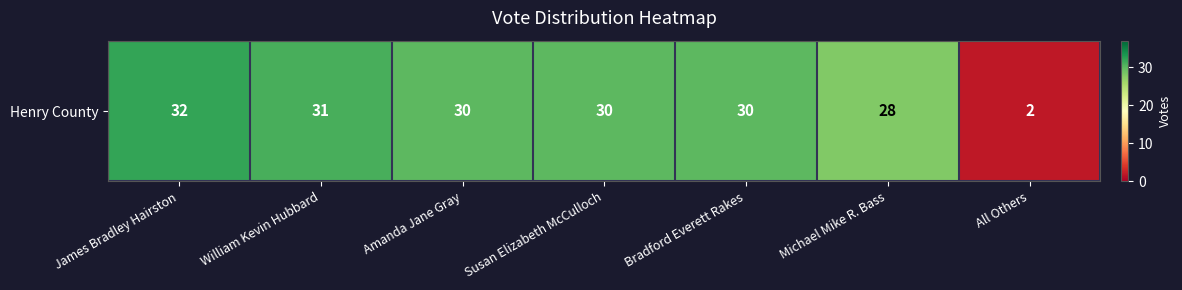

Count the number of categories in the chart.

7